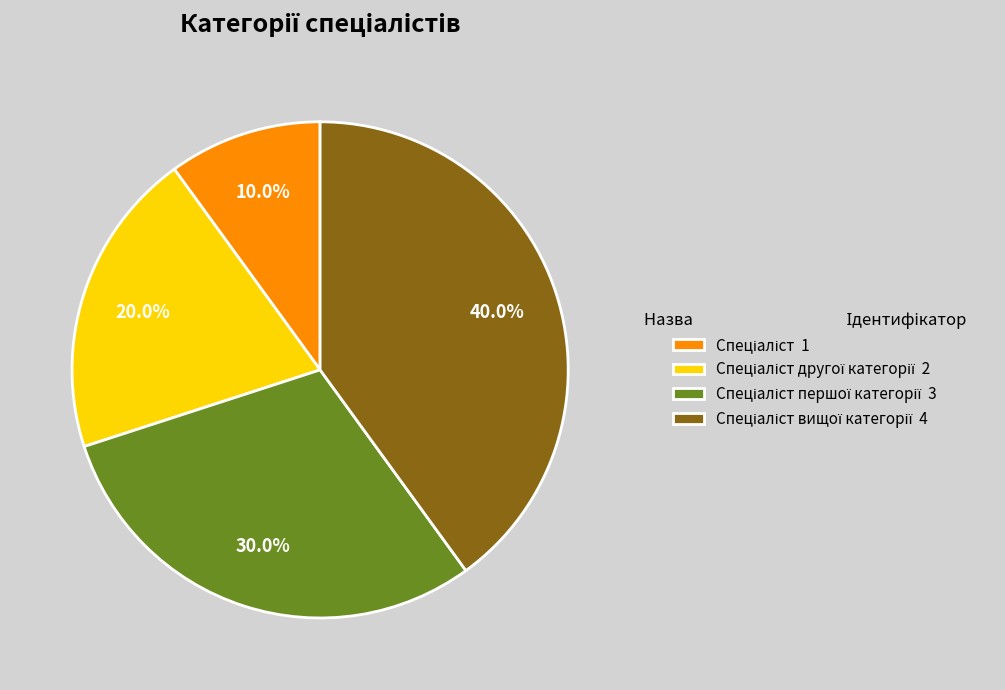

Is there a majority slice in this chart?

No